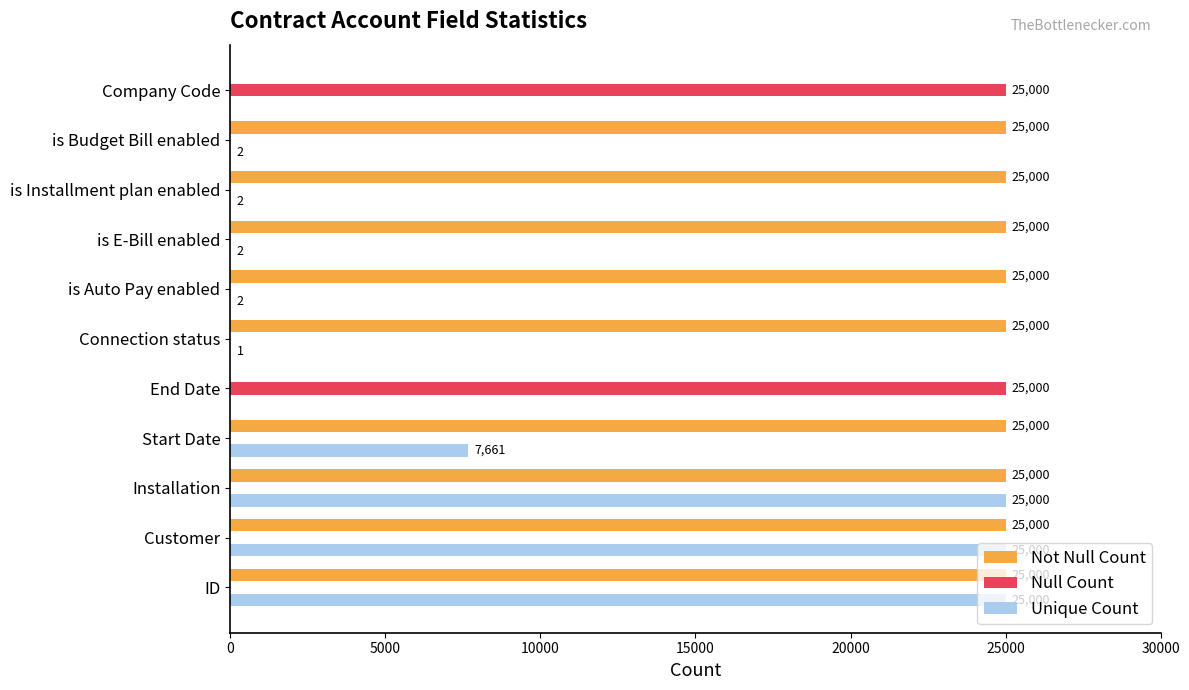

What is the highest value of the Unique Count series?

25000